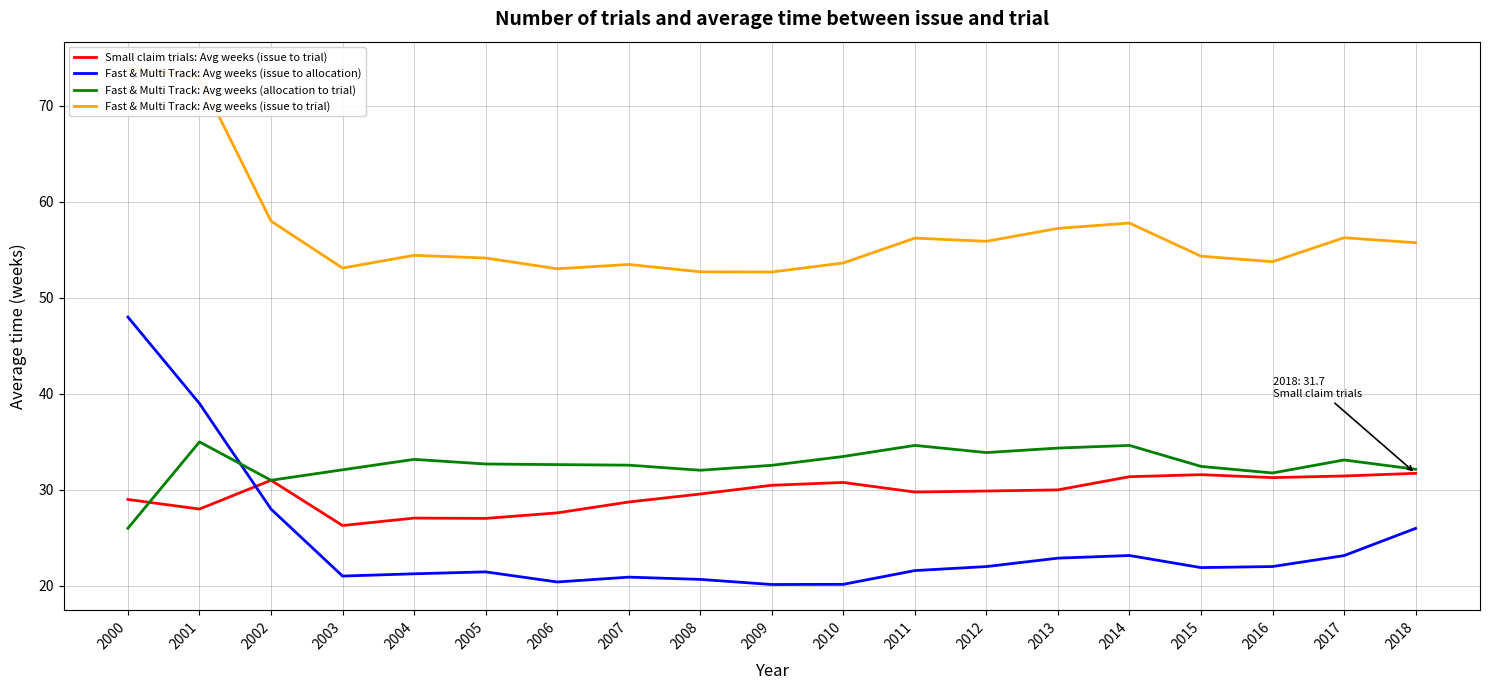

Which has a higher value, 2002 or 2016?

2016